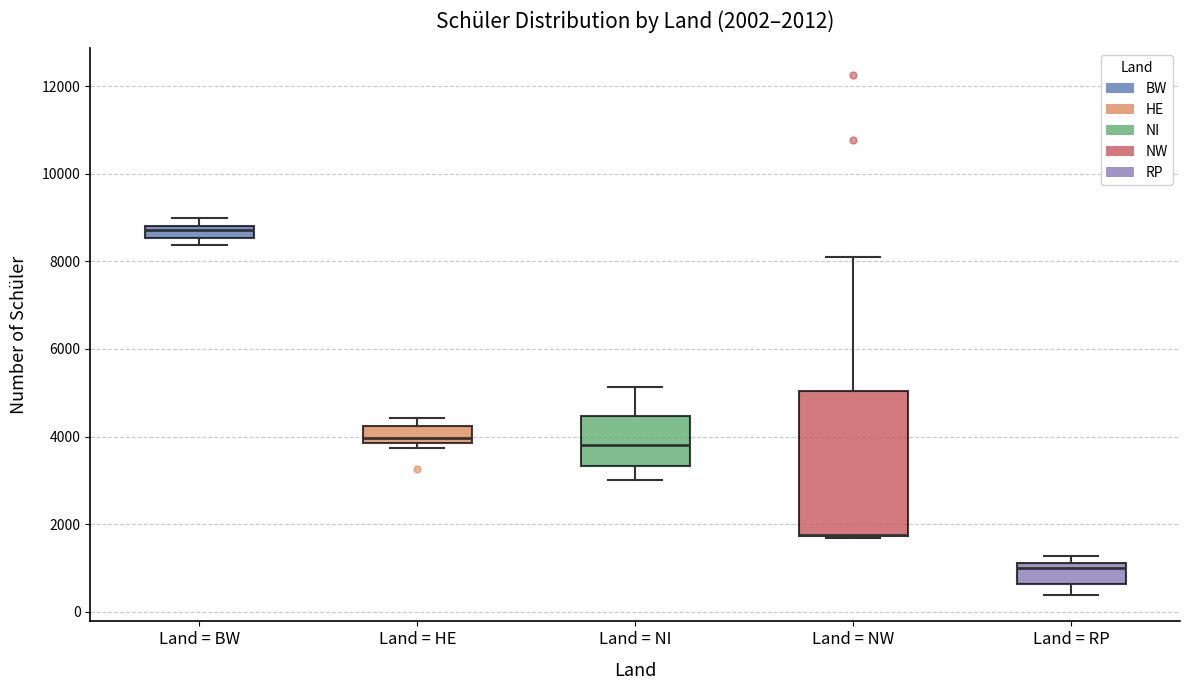

Which box is the tallest, from its lower edge to its upper edge?

Land = NW